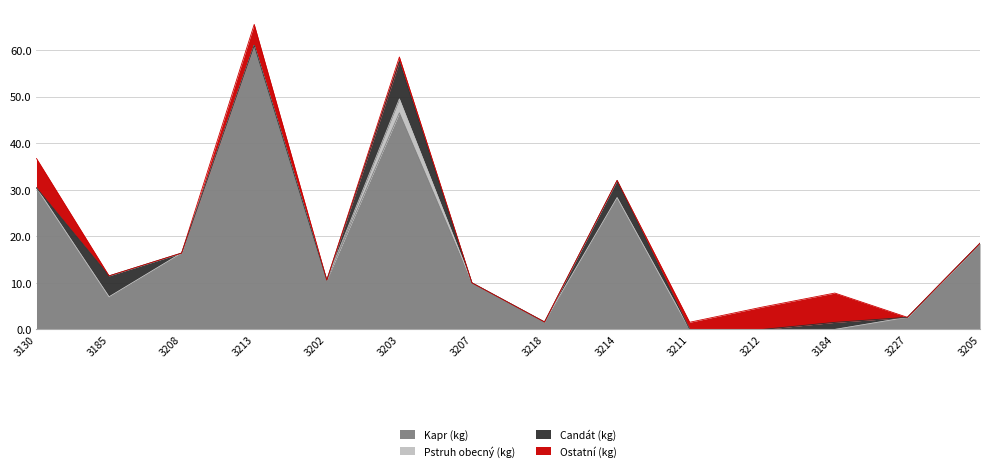

The value of Kapr (kg) at 3213 is 105.1. True or false?

False